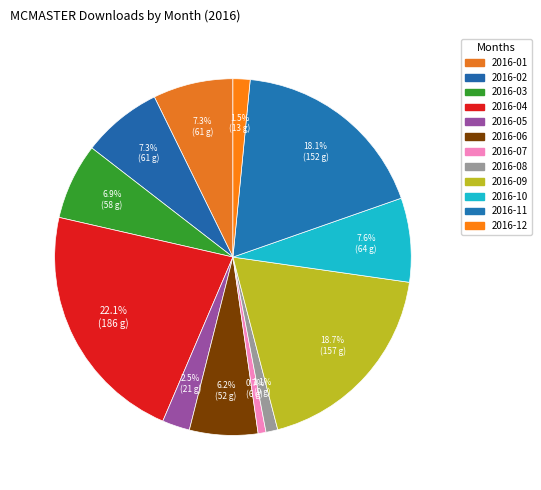

How many segments does this pie chart have?

12